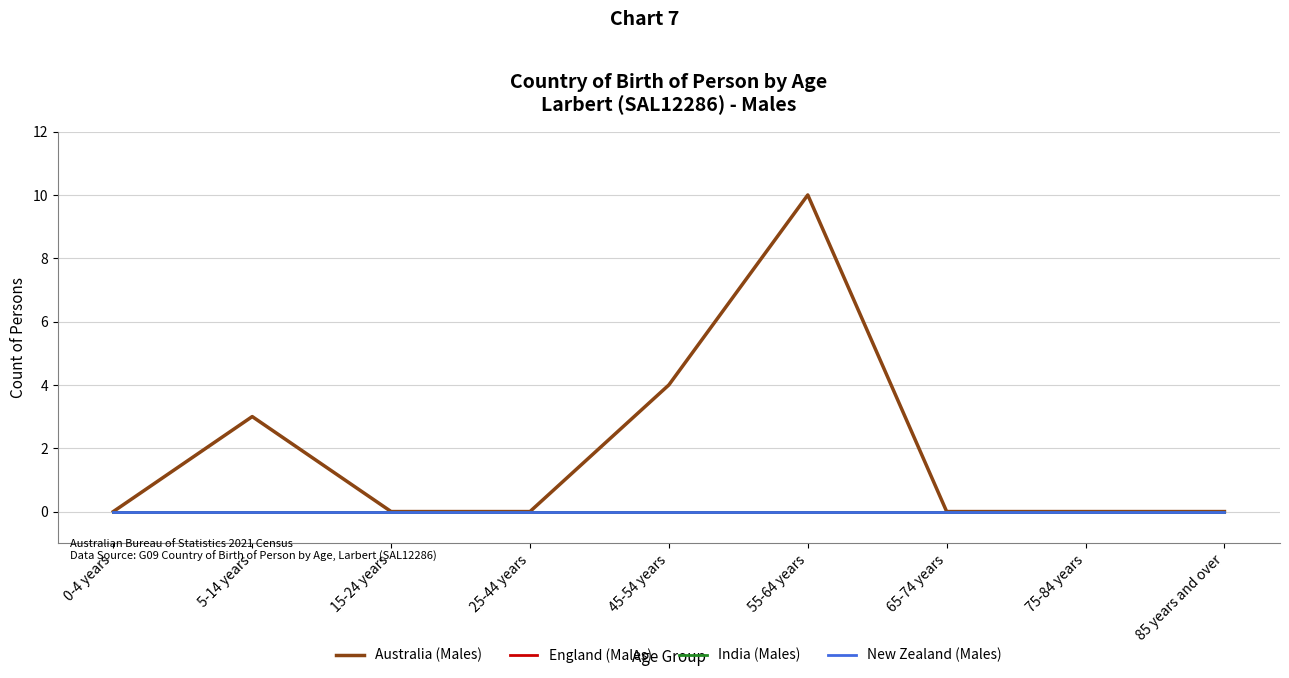

Is this an area chart (filled region under the line)?

No